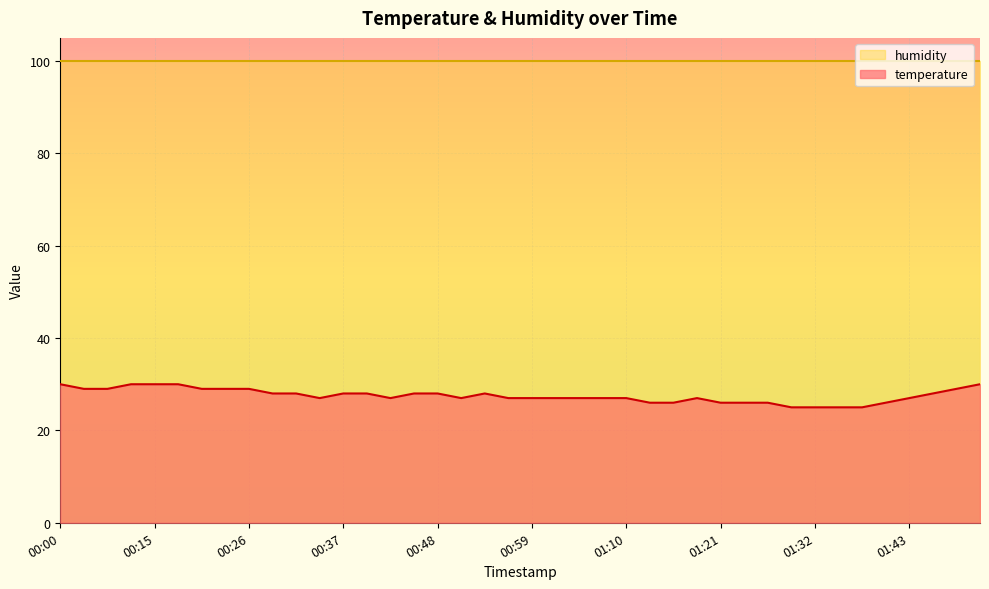

What is the label of the 19th point from the right?

01:02